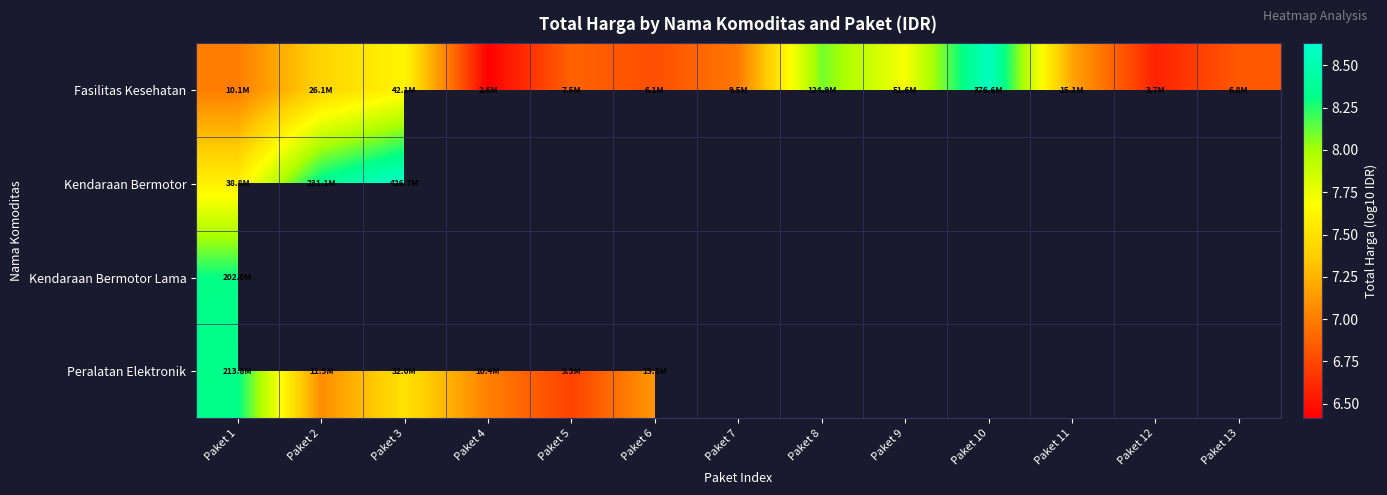

What is the maximum value shown in the chart?

8.6